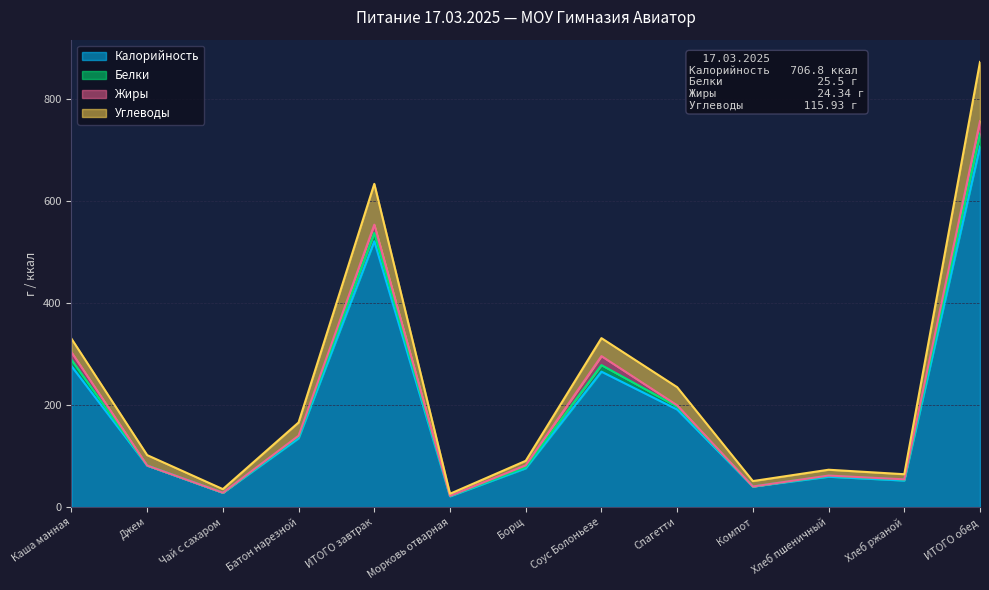

At which category is the sum across all series the highest?

ИТОГО обед